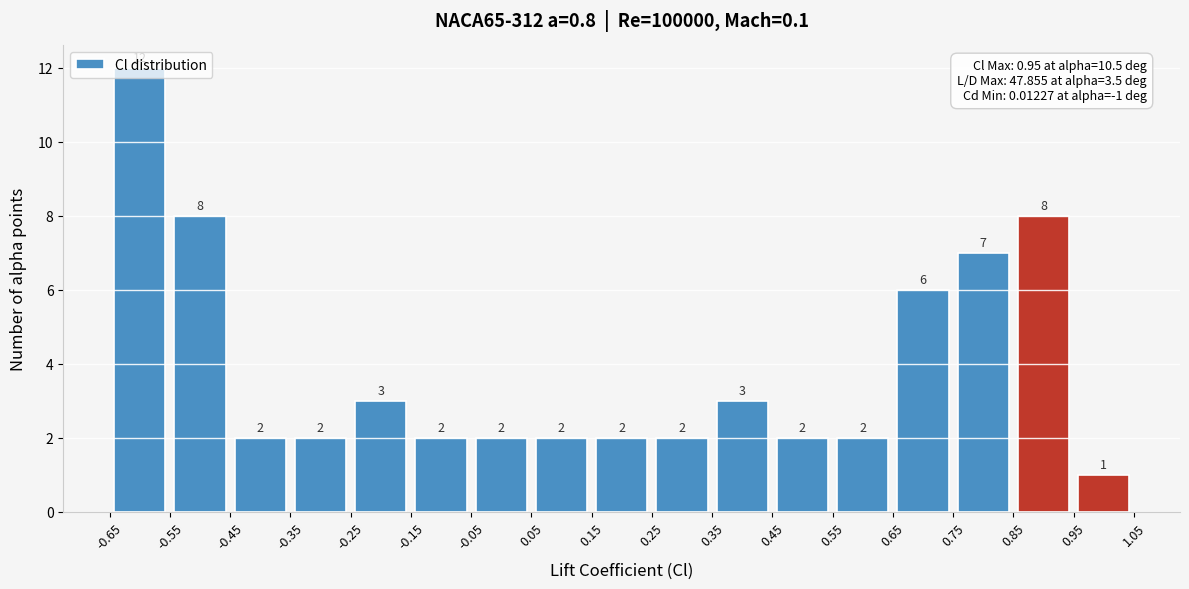

What is the height of the bar covering 0.15 to 0.25 on the x-axis?

2